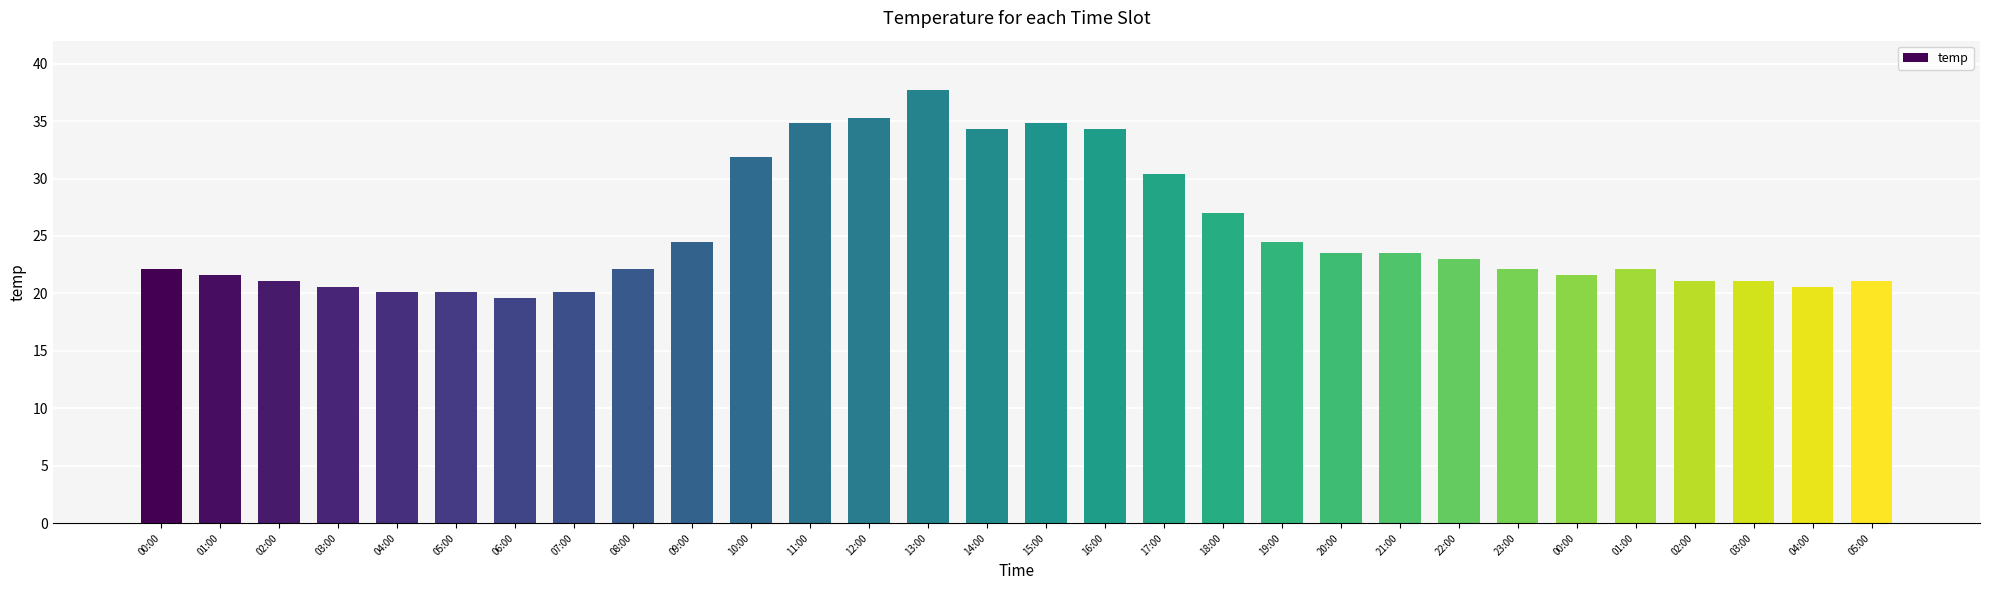

How many distinct data groups are displayed?

1